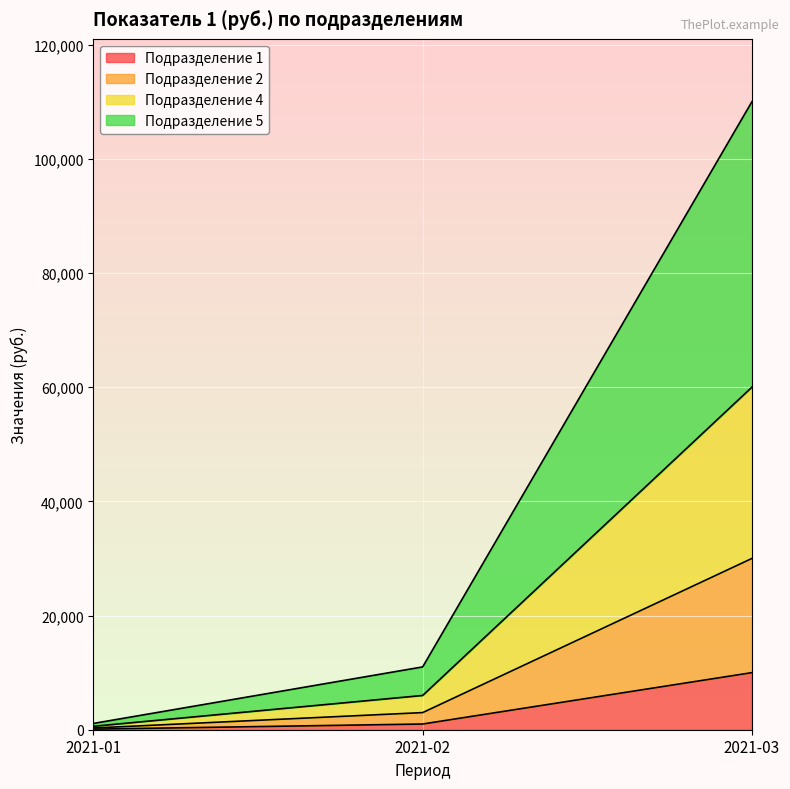

What is the maximum value shown in the chart?

110000